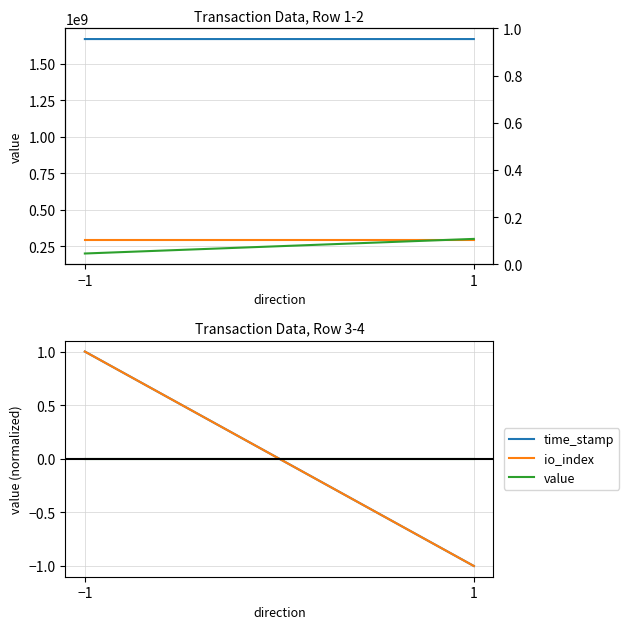

What is the difference between the io_index values at −1 and 1?

2.0